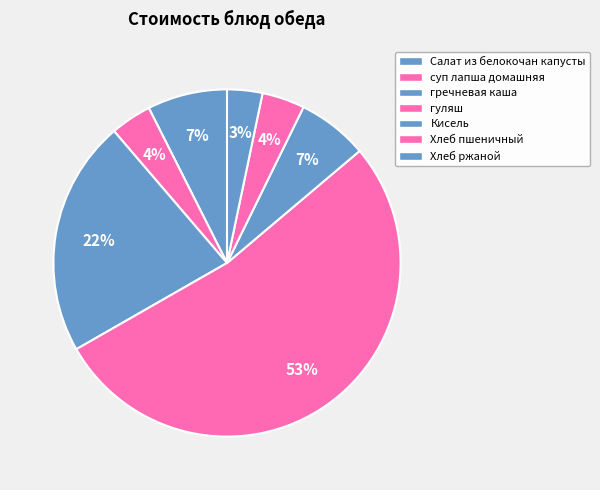

Count the number of slices in the pie.

7